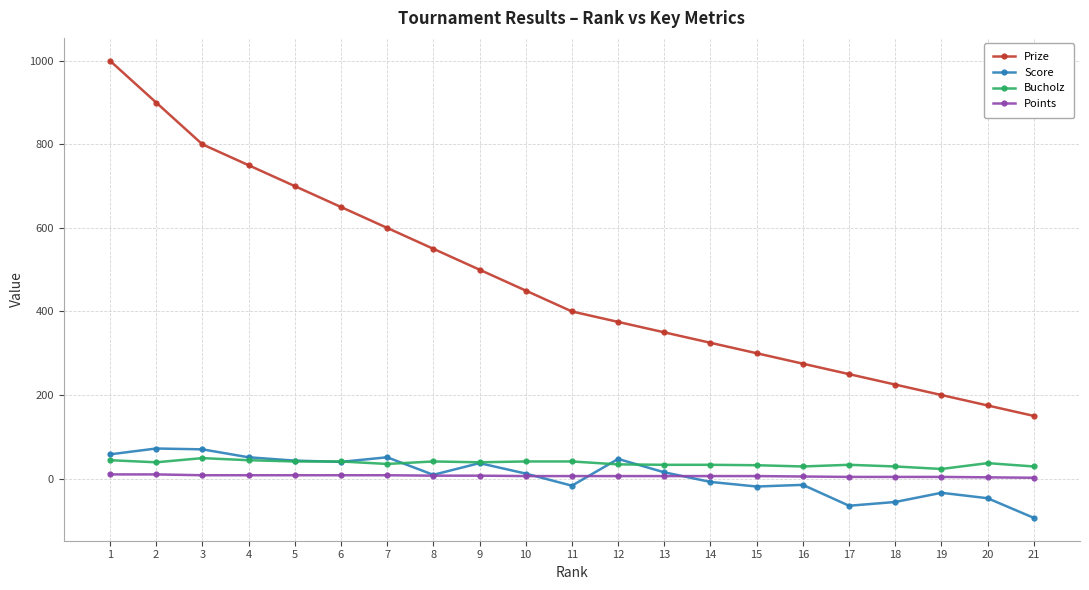

Which series has the widest spread of values?

Prize